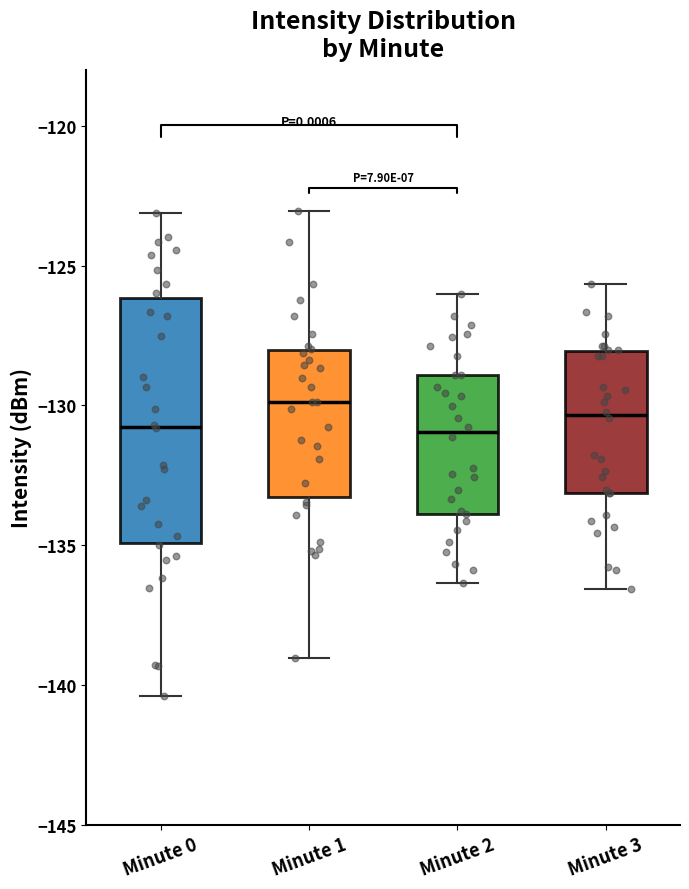

Reading left to right, read every box against the y-axis: the position of its median line, the range the box covers, and the ends of its whiskers. The values are not printed on the chart, so give them approximately, as read against the axis.

Minute 0: median -131.0, box -135.0 to -126.0, whiskers -140.5 to -123.0
Minute 1: median -130.0, box -133.5 to -128.0, whiskers -139.0 to -123.0
Minute 2: median -131.0, box -134.0 to -129.0, whiskers -136.5 to -126.0
Minute 3: median -130.5, box -133.0 to -128.0, whiskers -136.5 to -125.5